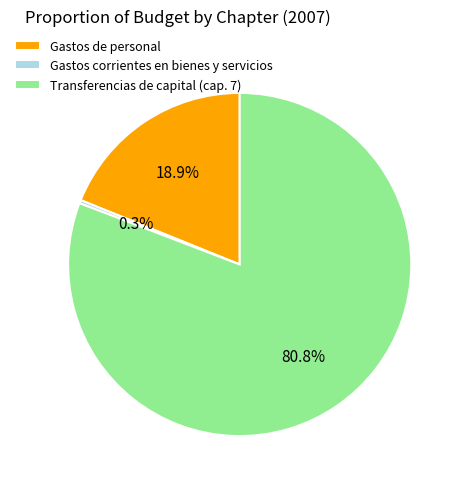

What is the largest slice in the pie chart?

Transferencias de capital (cap. 7)